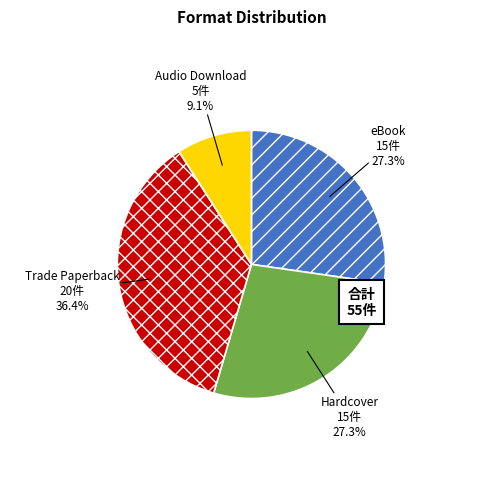

Count the number of slices in the pie.

4